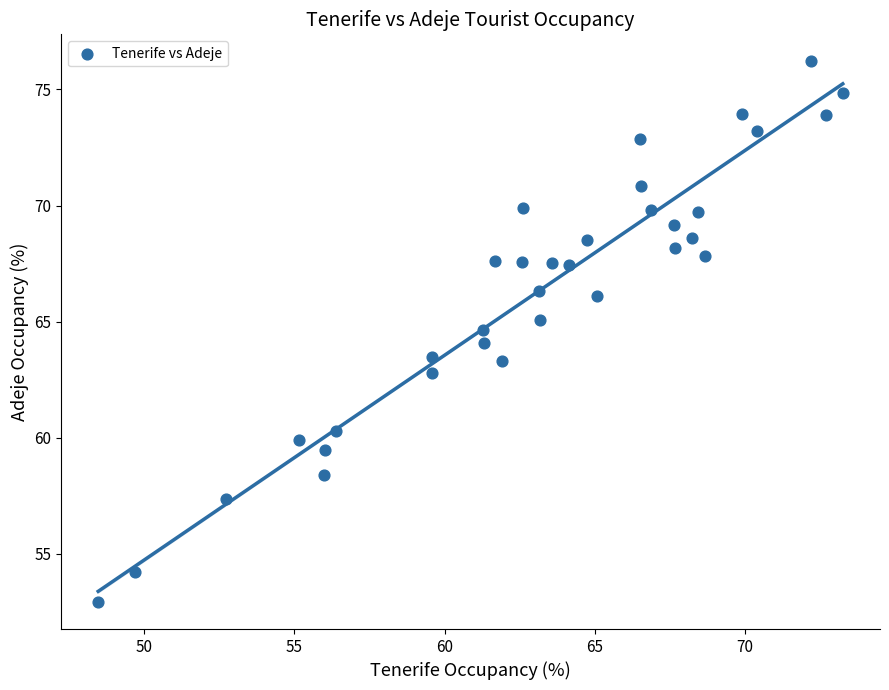

What is the range of X values (max minus min)?

24.8